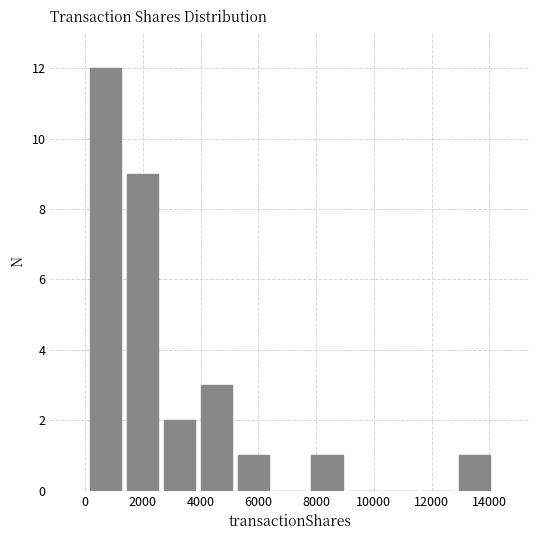

Reading left to right, list every bar in this chart as the range it spans on the x-axis followed by its height. Neither the bar edges nor the heights are printed on the chart, so give them approximately, as read against the axes.

0 to 1400: 12
1400 to 2600: 9
2600 to 4000: 2
4000 to 5200: 3
5200 to 6400: 1
6400 to 7800: 0
7800 to 9000: 1
9000 to 10200: 0
10200 to 11600: 0
11600 to 12800: 0
12800 to 14200: 1